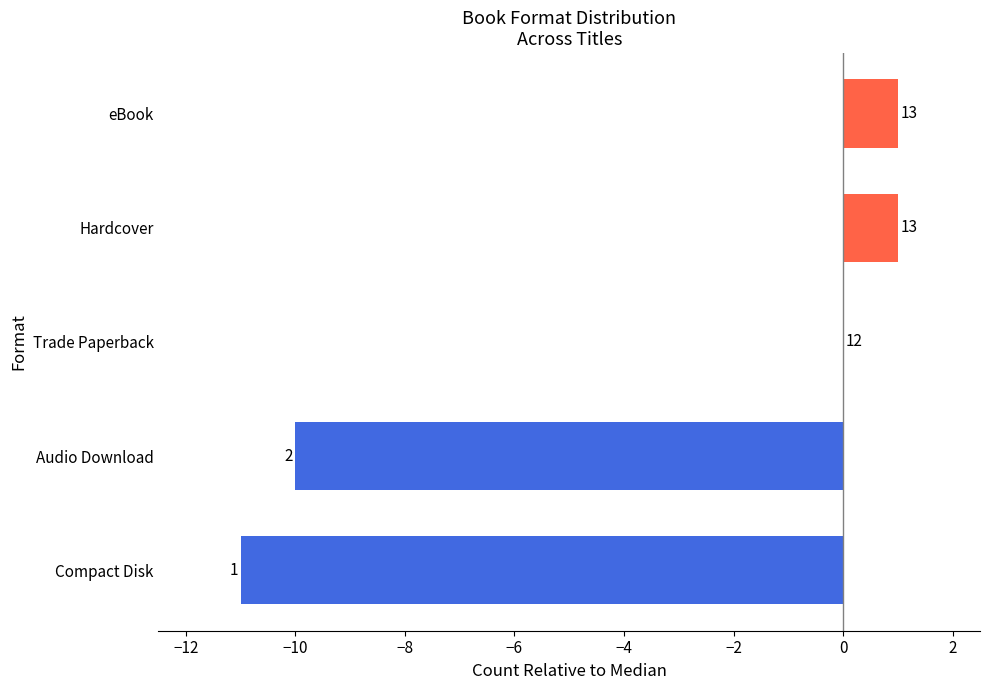

What is the average value?

-4